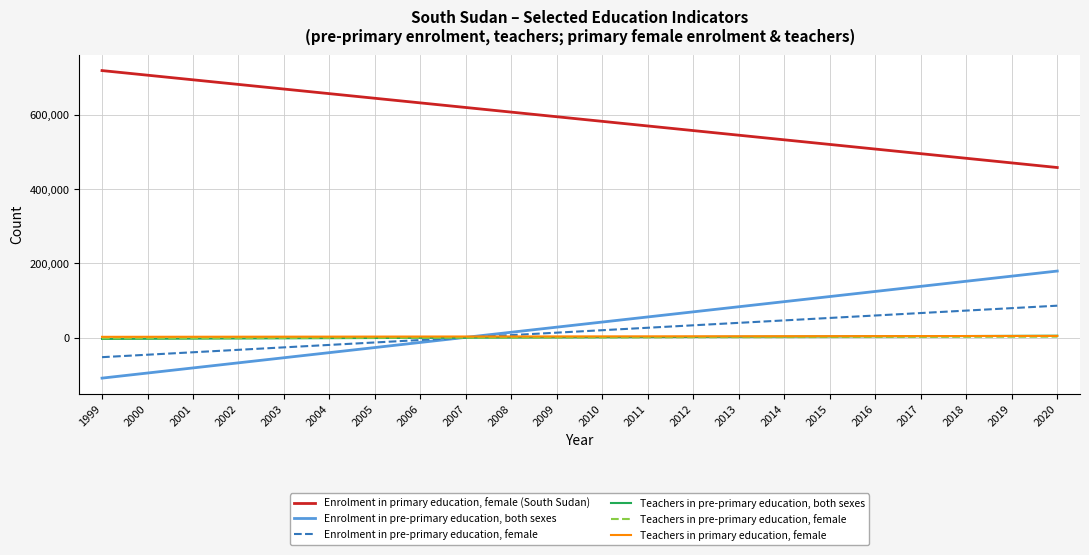

What is the smallest value displayed?

-109044.0